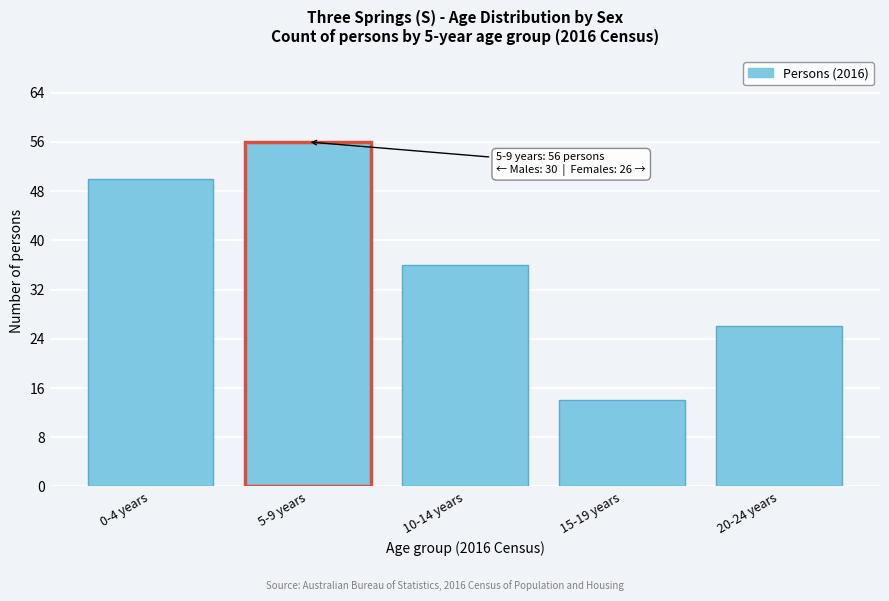

Reading right to left, list all the values displayed in this chart.

20-24 years=26	15-19 years=14	10-14 years=36	5-9 years=56	0-4 years=50